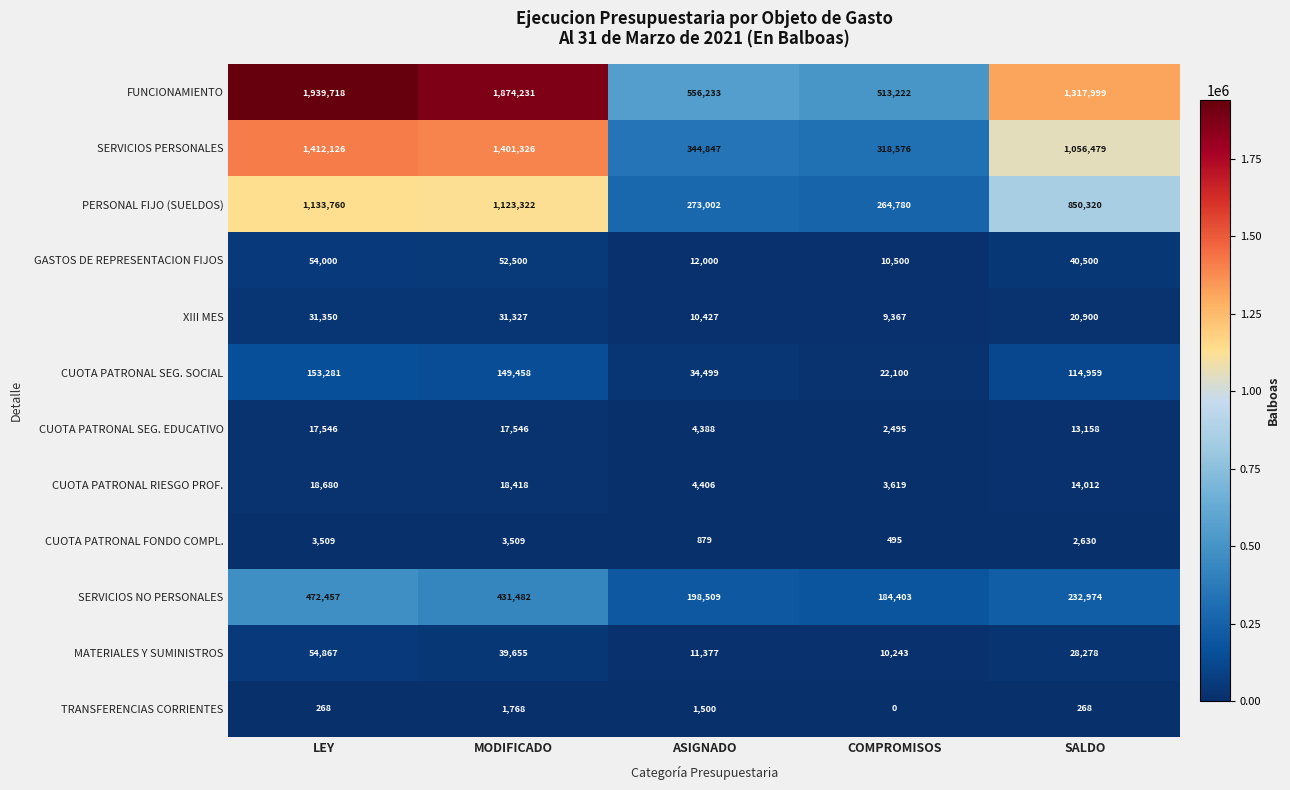

What is the total value across all series at MODIFICADO?

5144542